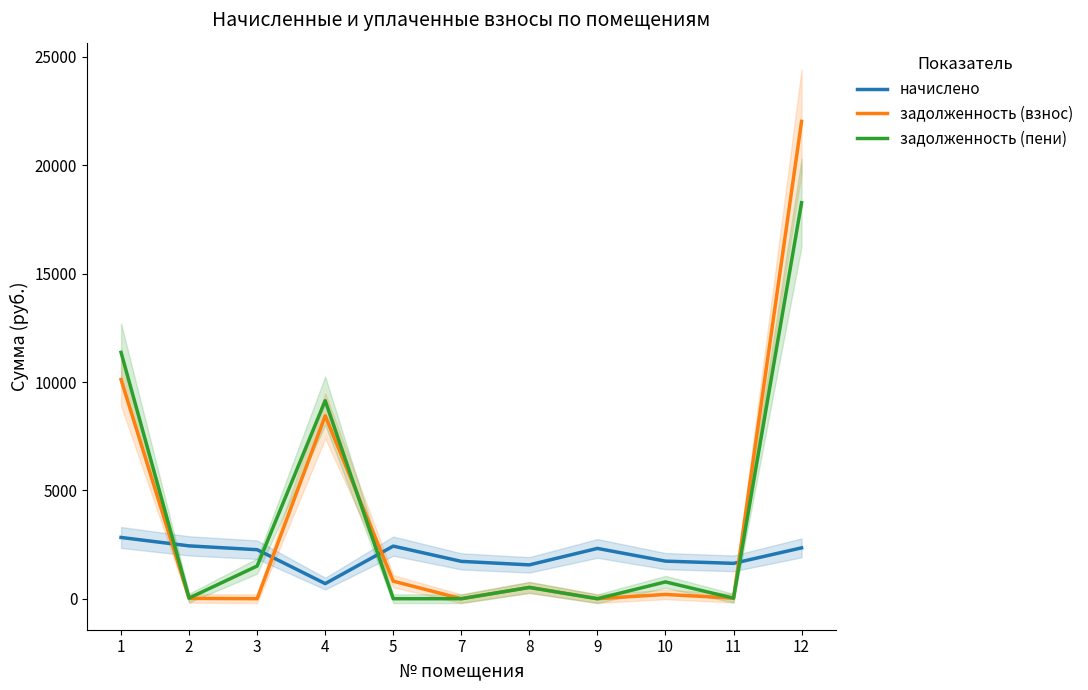

The value of задолженность (взнос) at 5 is 397.4. True or false?

False